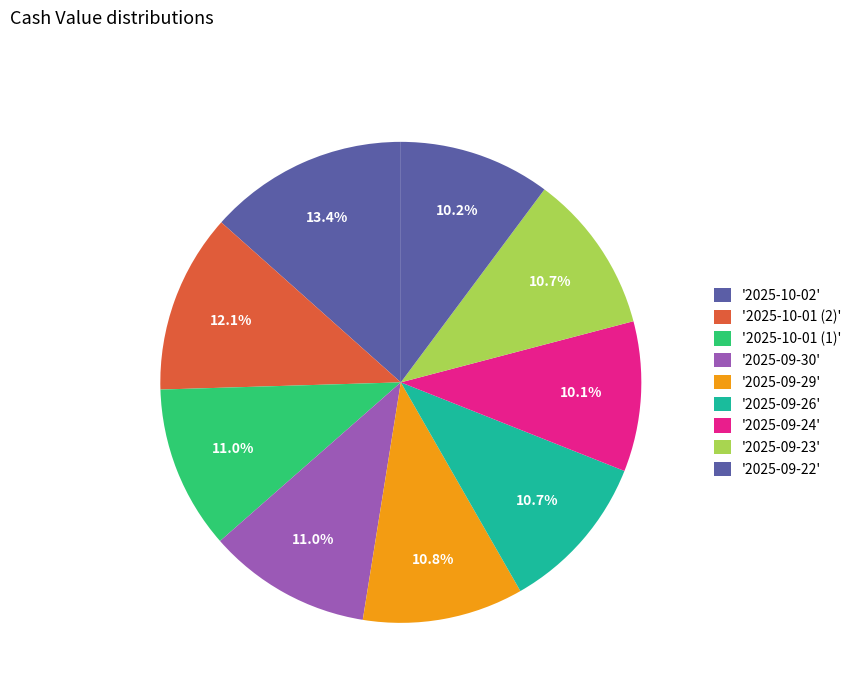

How many segments does this pie chart have?

9